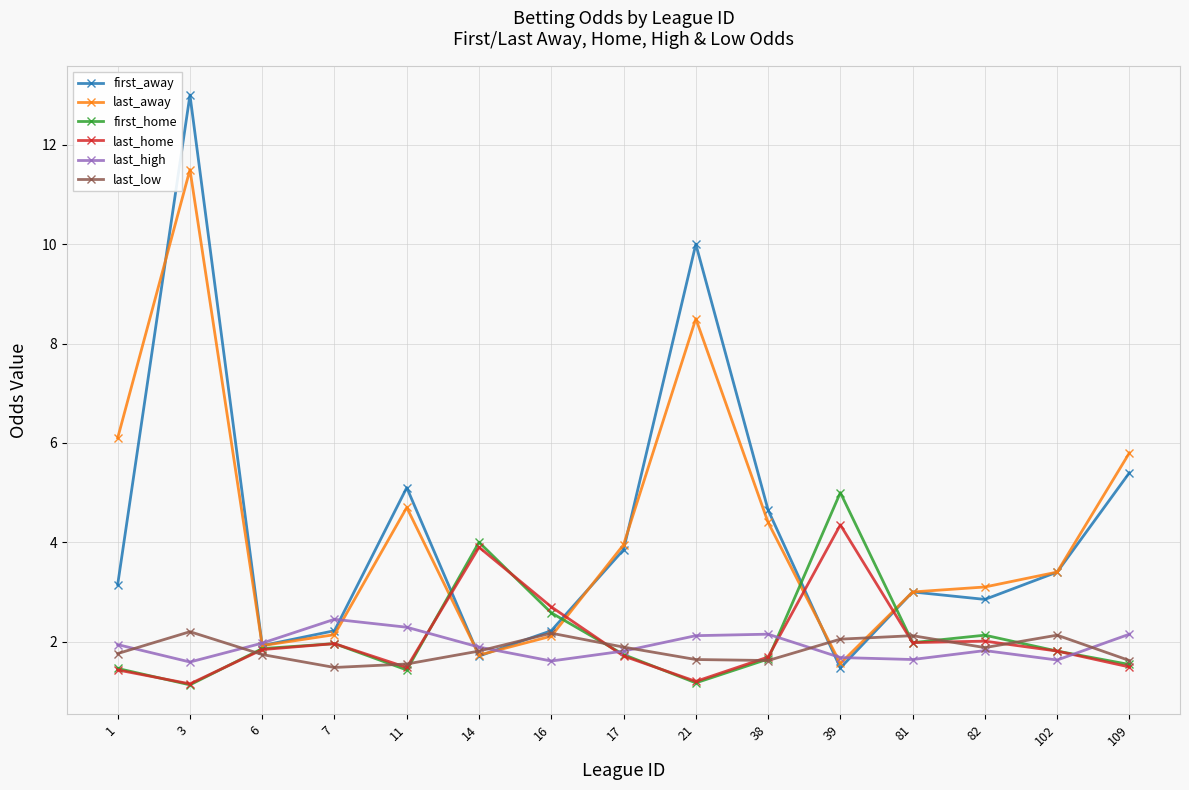

Between 38 and 109, which series saw the biggest shift?

last_away